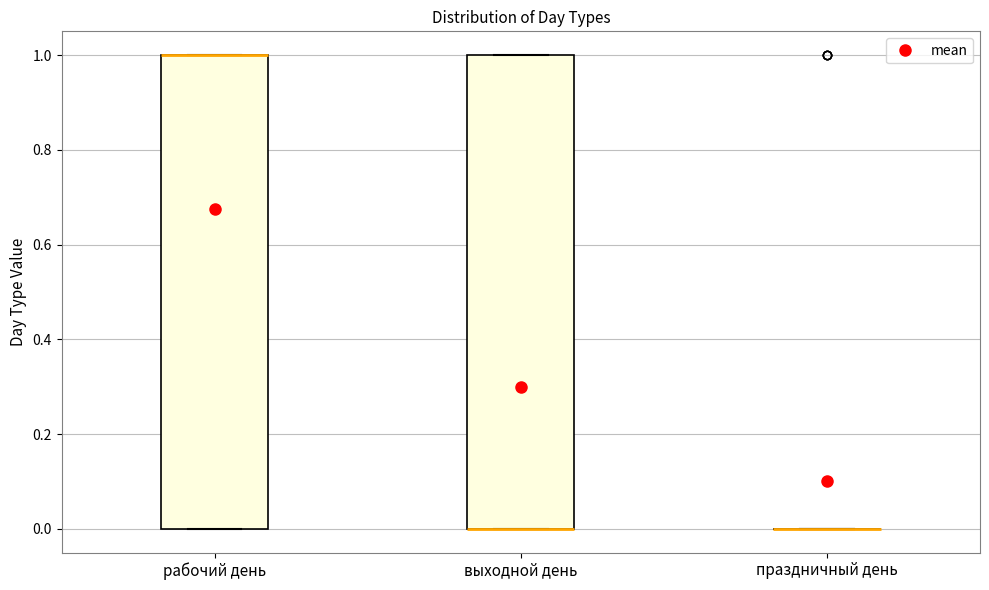

Reading left to right, read every box against the y-axis: the position of its median line, the range the box covers, and the ends of its whiskers. The values are not printed on the chart, so give them approximately, as read against the axis.

рабочий день: median 1 (drawn on the box's upper edge), box 0 to 1, whiskers 0 to 1
выходной день: median 0 (drawn on the box's lower edge), box 0 to 1, whiskers 0 to 1
праздничный день: box collapsed to a line at 0, whiskers 0 to 0